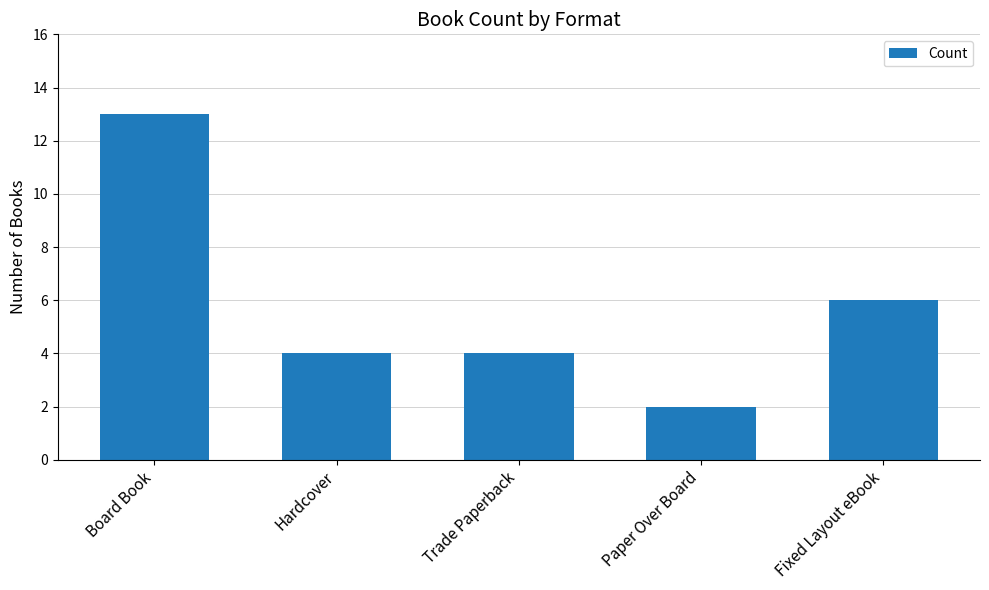

Does the chart contain any negative values?

No